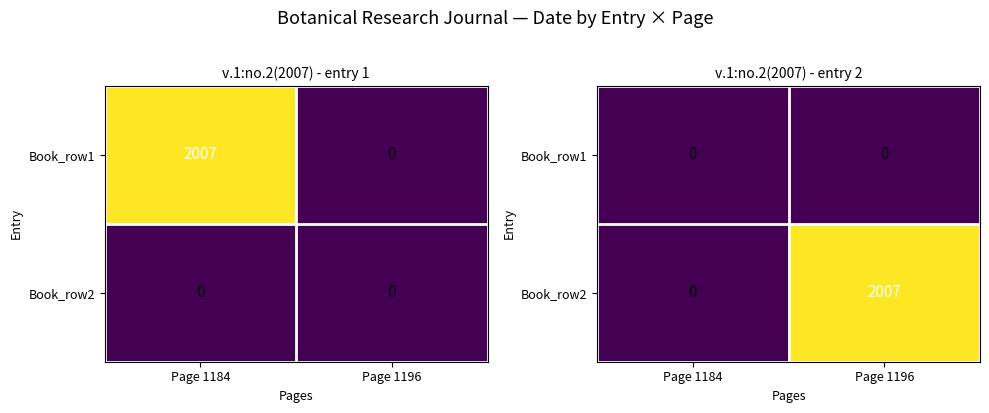

Is it true that Book_row1 equals 0 at Page 1196?

True